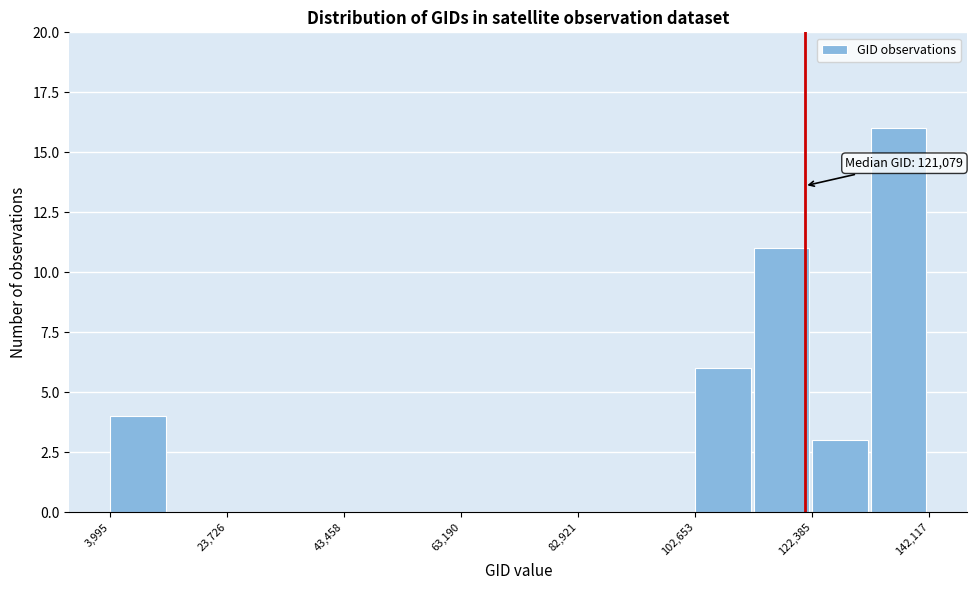

Over which range of the x-axis is the bar tallest?

132000 to 142000